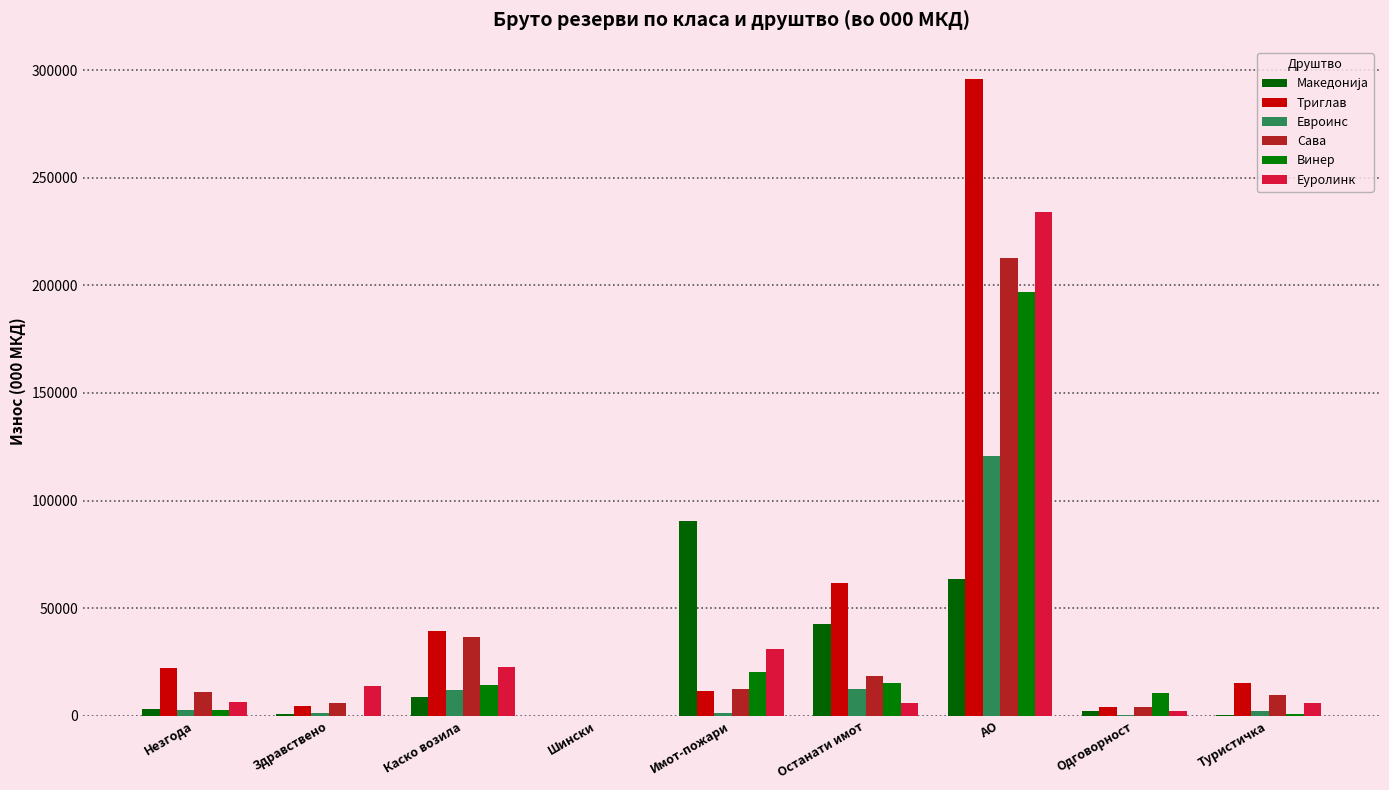

Which has a higher value, Шински or Имот-пожари?

Имот-пожари